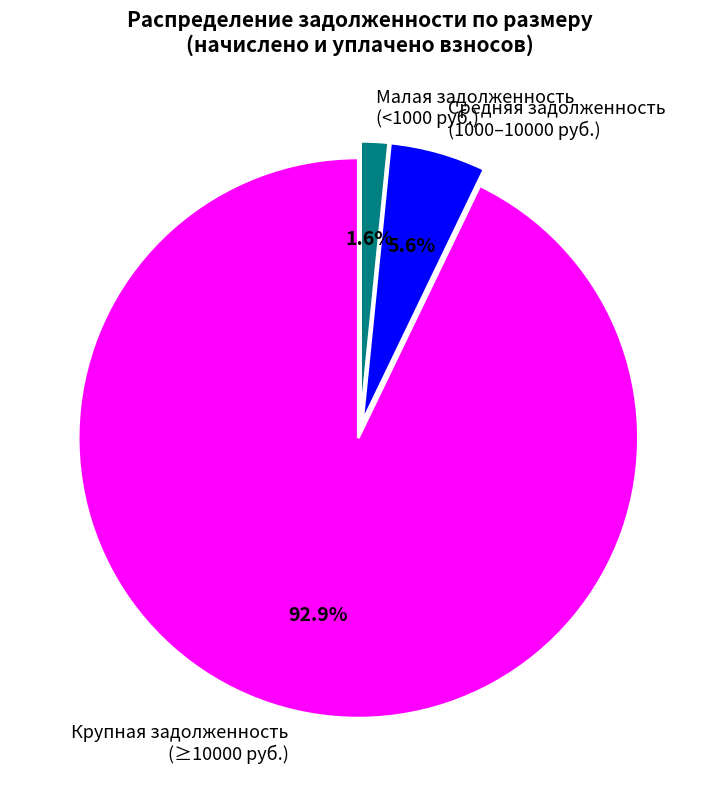

What percentage do Средняя задолженность (1000–10000 руб.) and Крупная задолженность (≥10000 руб.) together represent?

98.4%